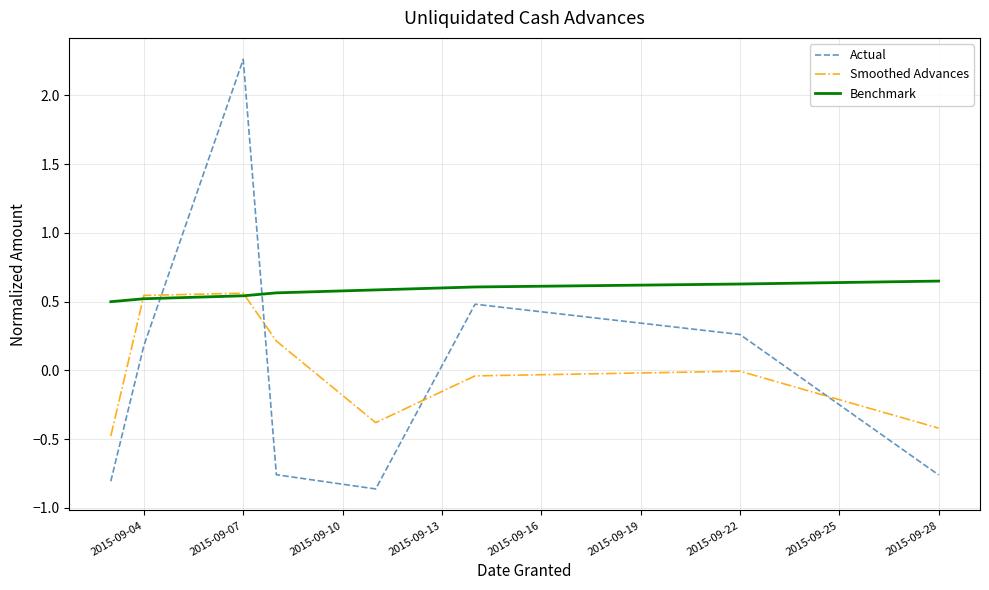

What is the lowest value of the Smoothed Advances series?

-0.5